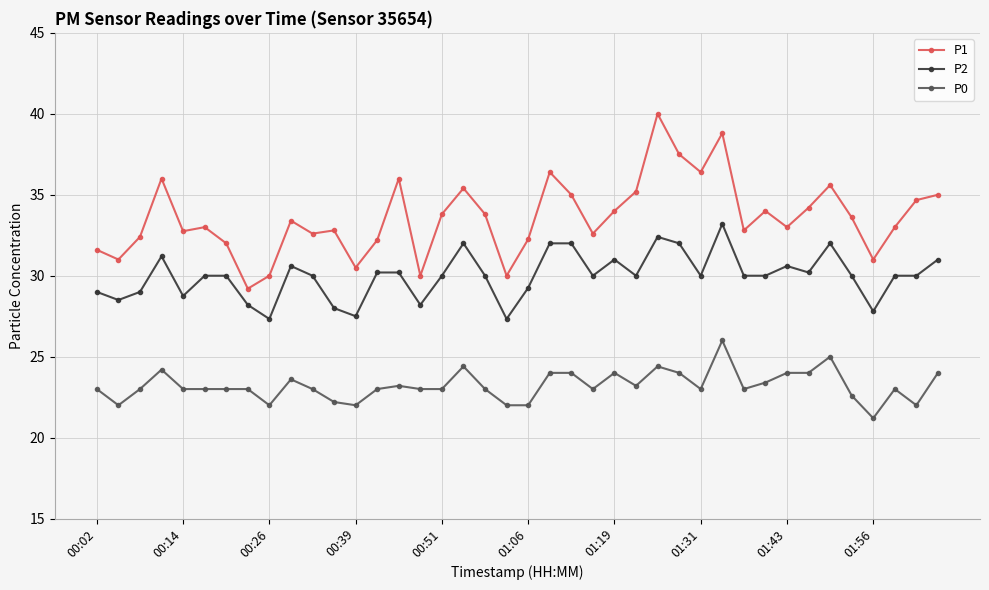

What is the greatest value displayed?

40.0